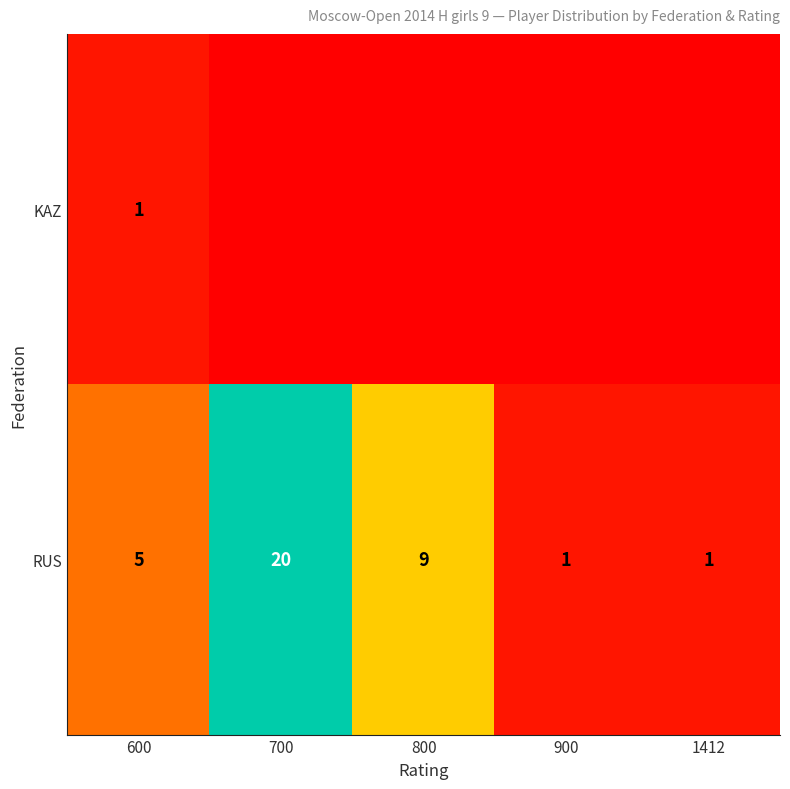

Which has a higher value, 900 or 1412?

900